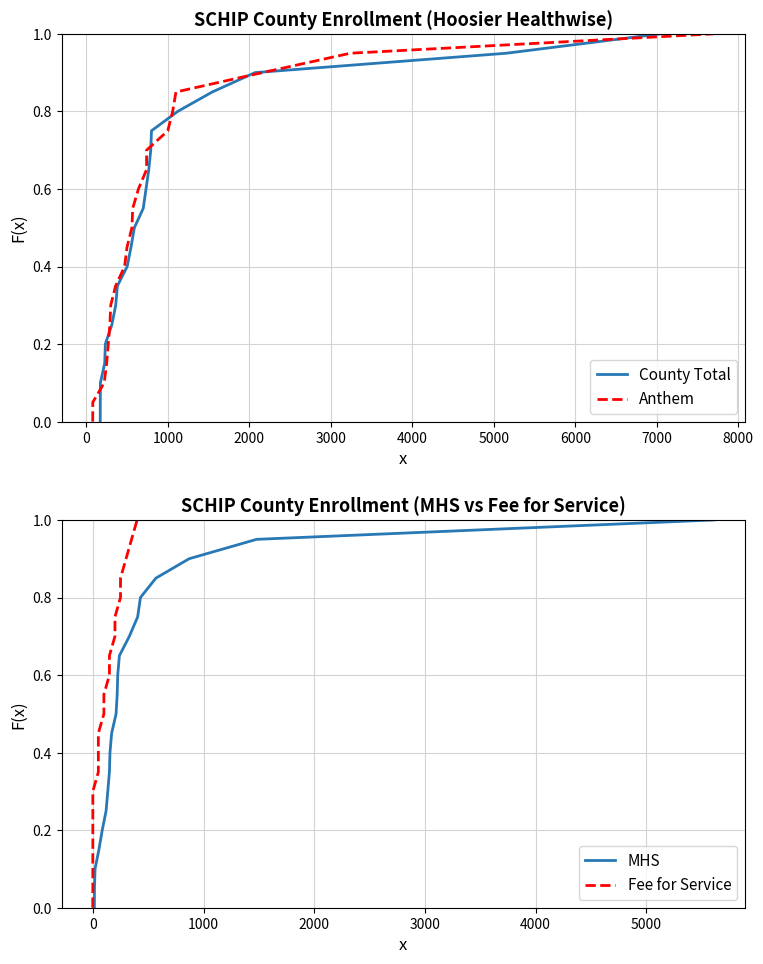

What is the sum of all Fee for Service (scaled) values?

10.5